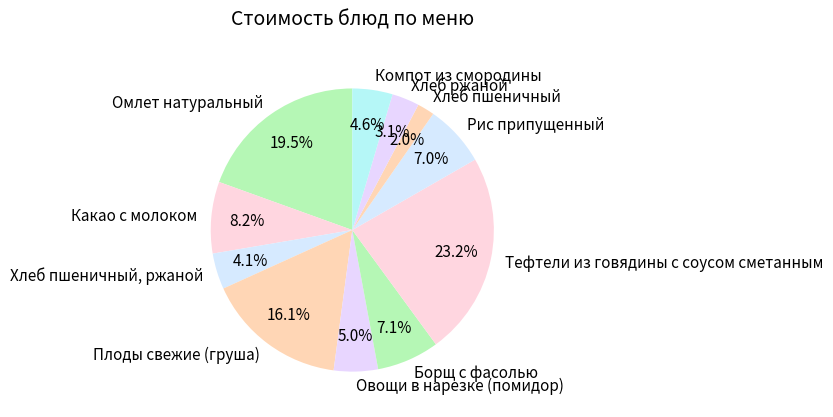

To the nearest percent, what is the difference between the Омлет натуральный and Плоды свежие (груша) slice percentages?

3%